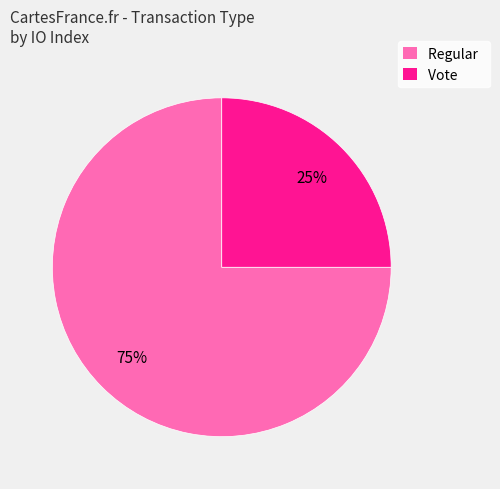

Combined, do Regular and Vote account for over 50%?

Yes